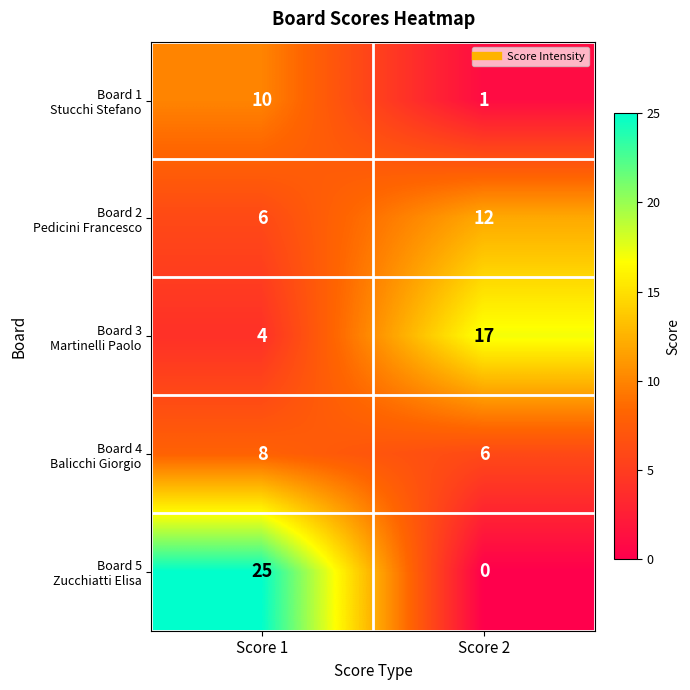

What is the spread (max minus min) of values at Score 1?

21